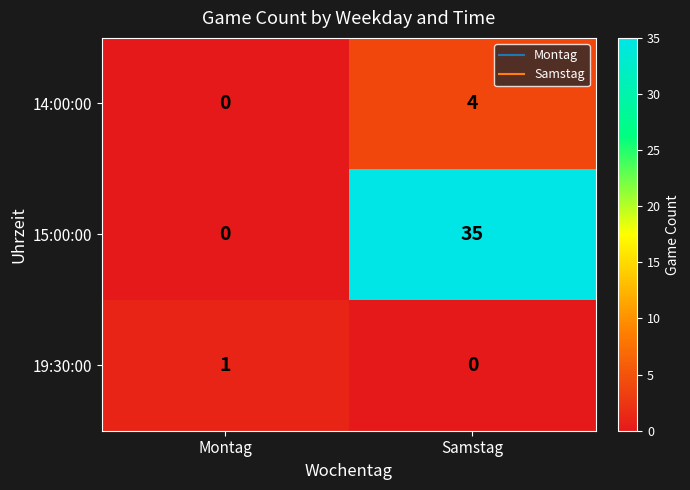

What is the difference between the 14:00:00 values at Montag and Samstag?

4